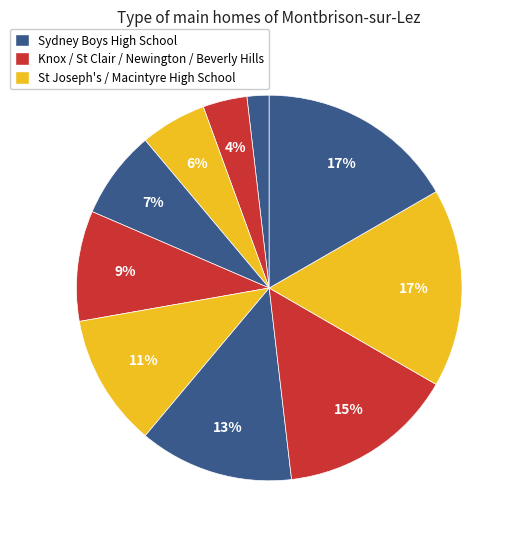

Count the number of slices in the pie.

10